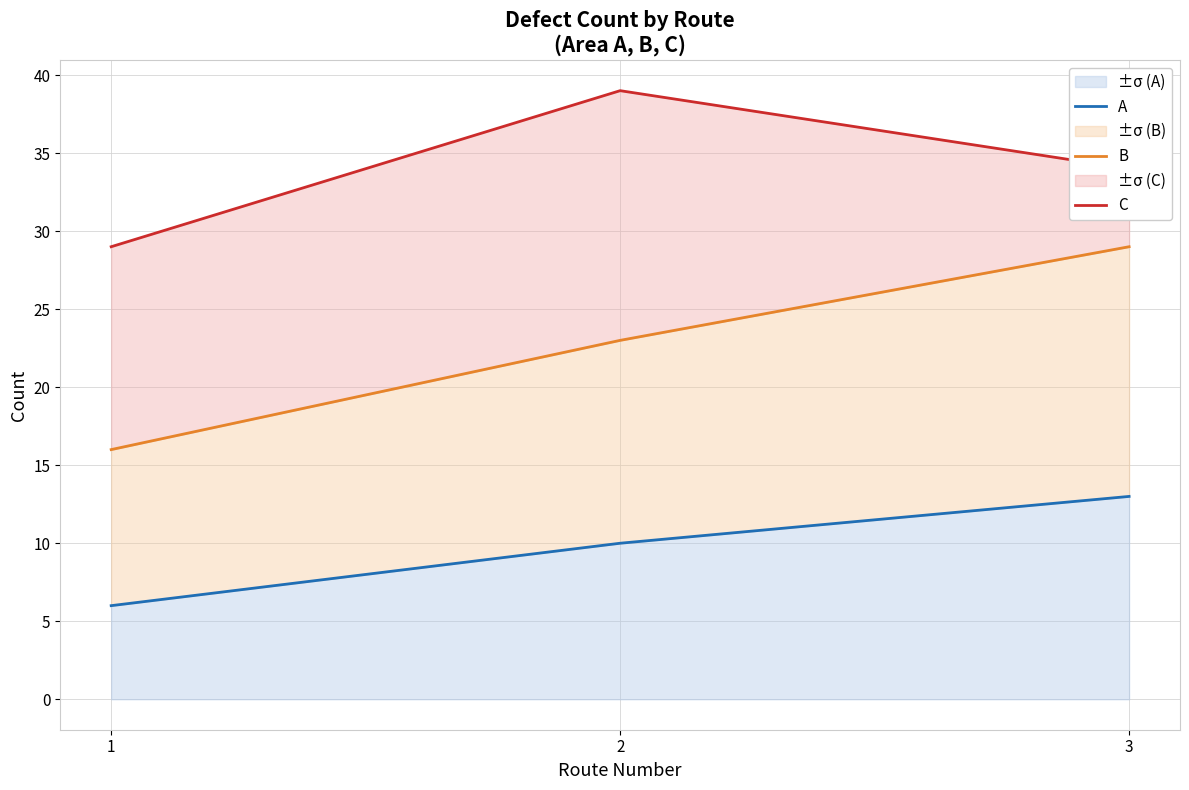

What is the minimum value for B?

16